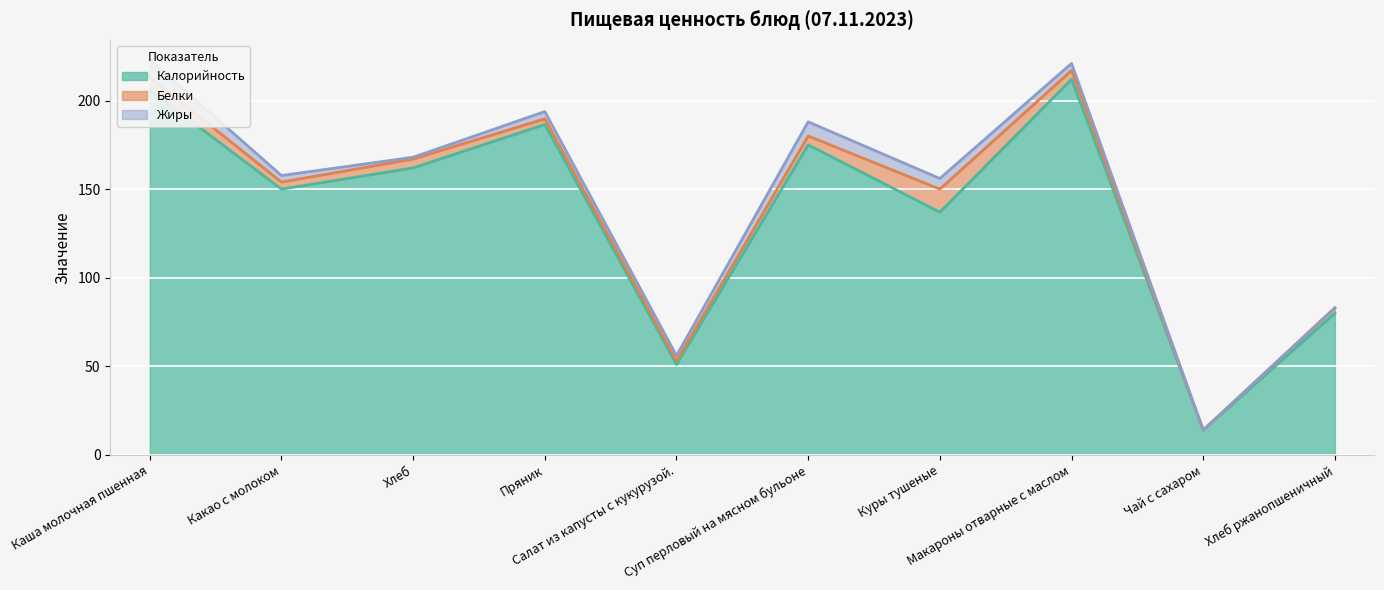

True or false: Жиры and Калорийность intersect in this chart.

False